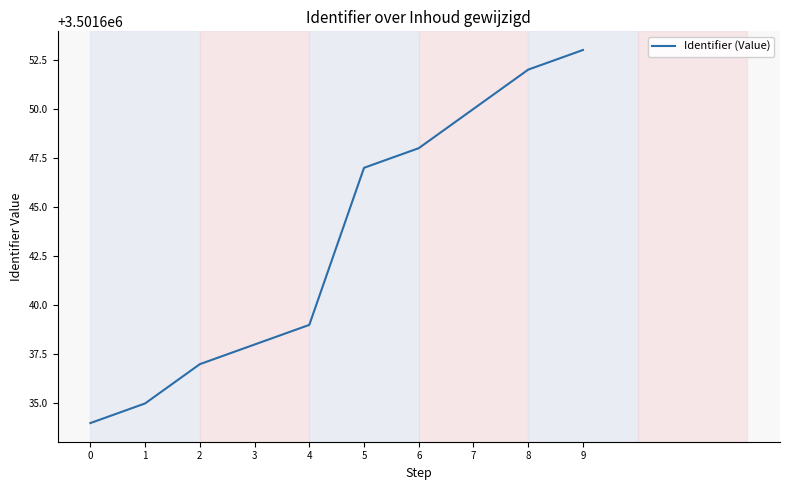

What is the difference between the maximum and minimum values?

19